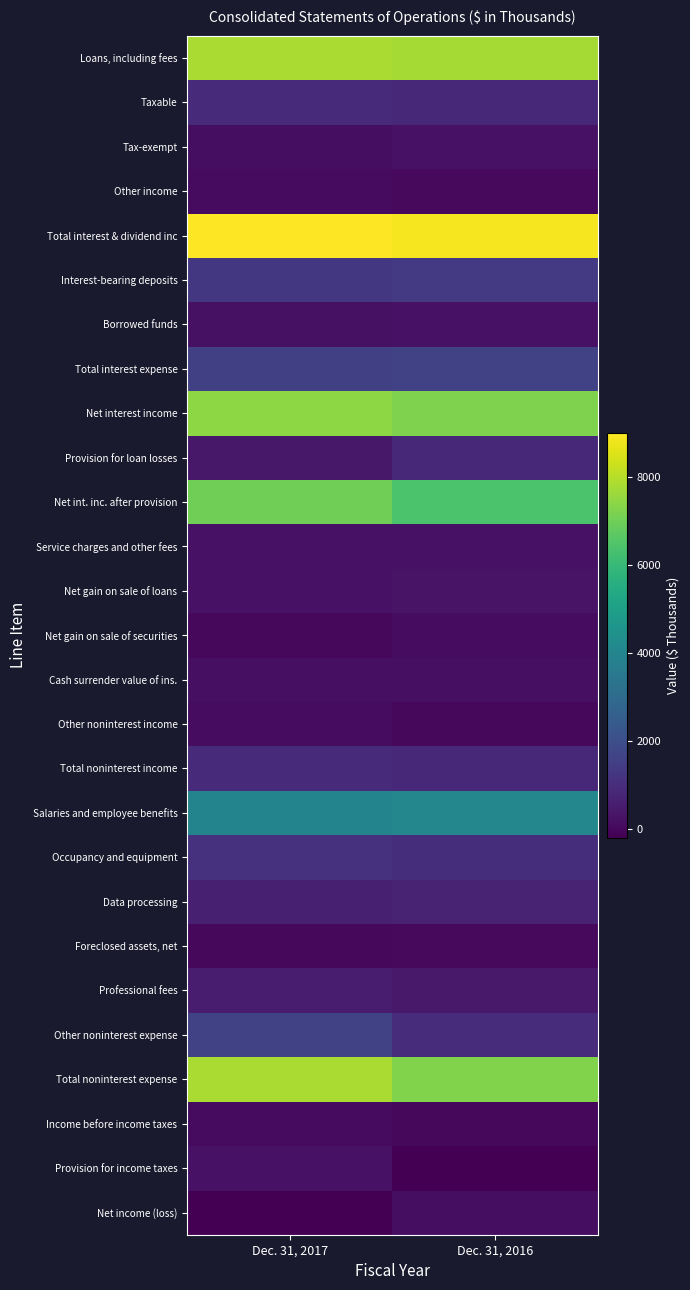

What is the spread (max minus min) of values at Dec. 31, 2017?

9181